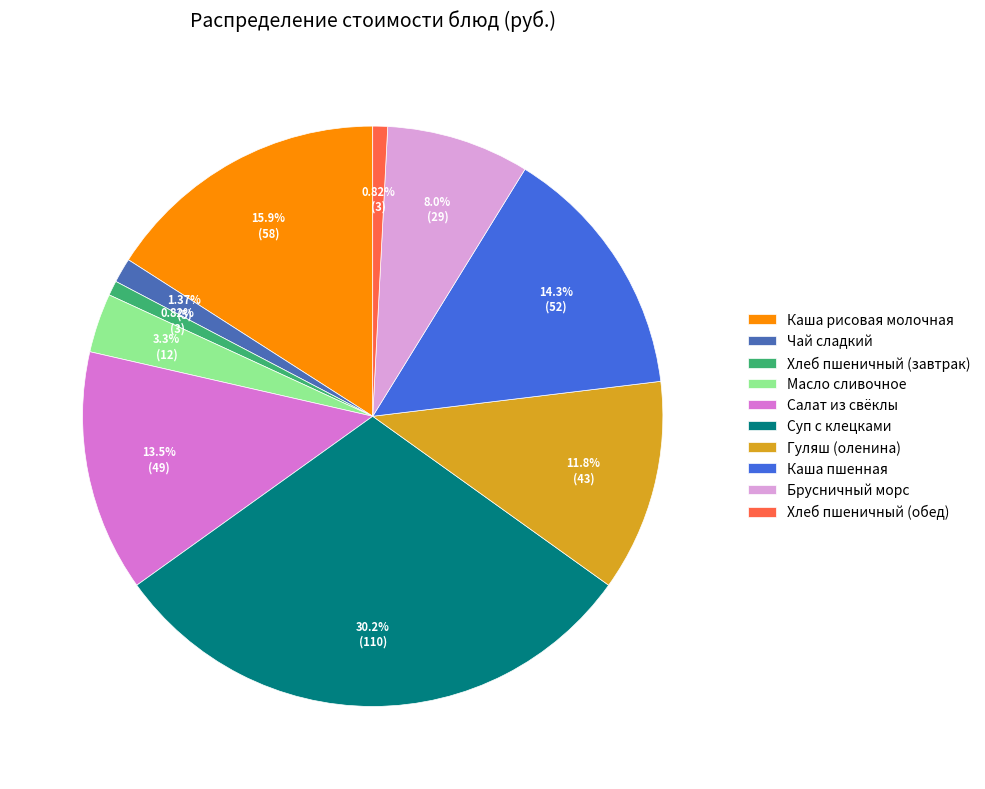

Which has a higher value, Брусничный морс or Чай сладкий?

Брусничный морс